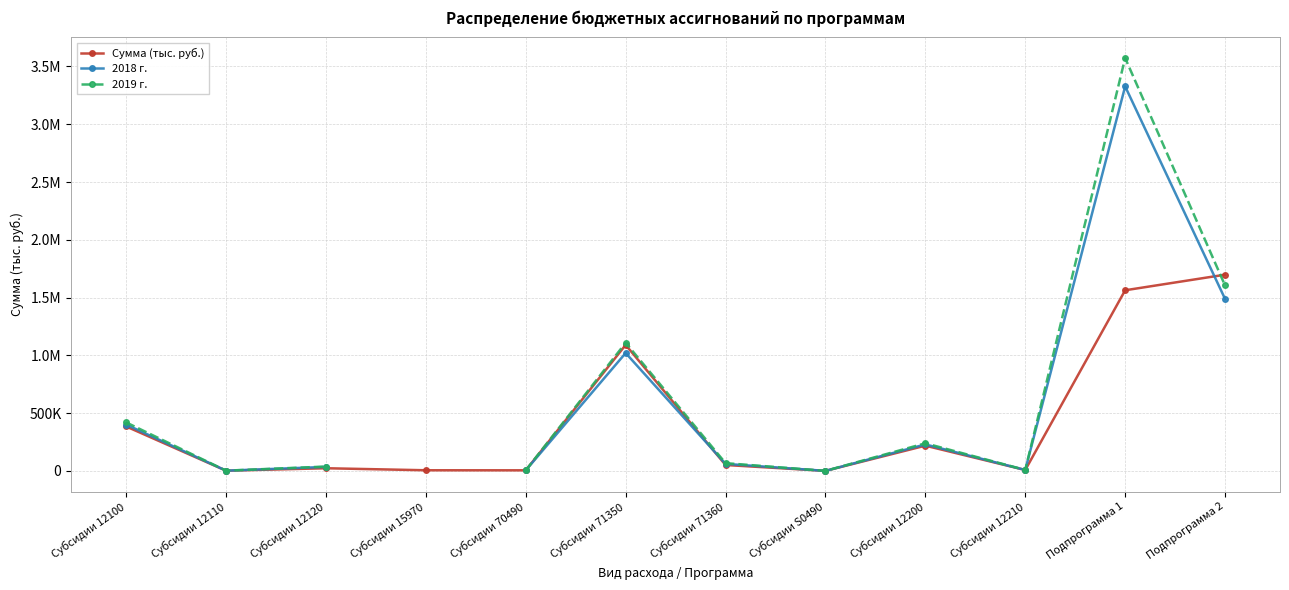

What is the label of the 6th point from the right?

Субсидии 71360